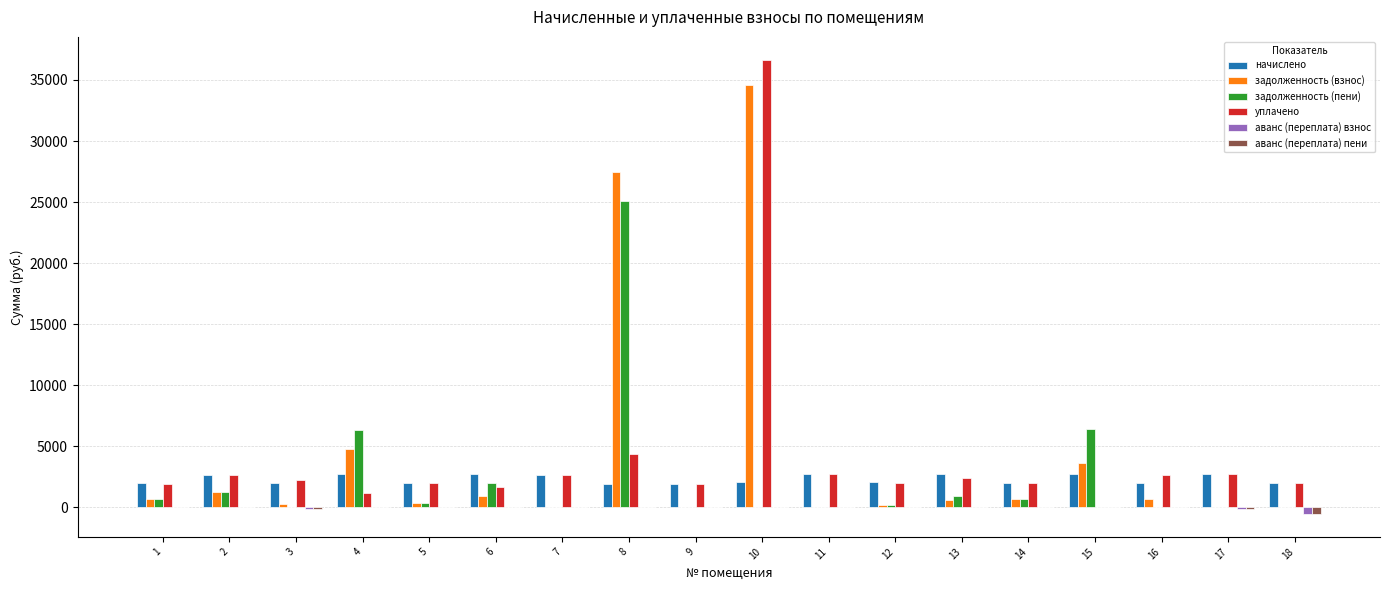

Is the value of аванс (переплата) пени at 4 greater than the value of задолженность (пени) at 13?

No